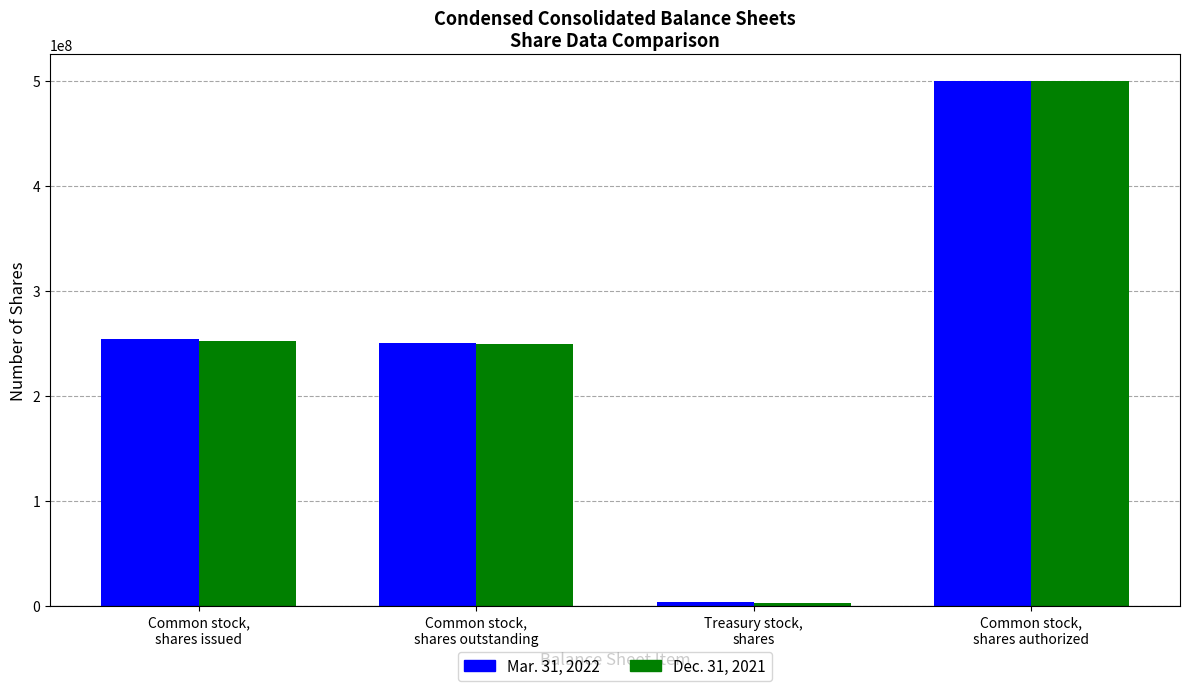

Reading right to left, extract all data points from this chart.

Mar. 31, 2022: 500000000	3511490	250174273	253685763
Dec. 31, 2021: 500000000	2852259	249279420	252131679